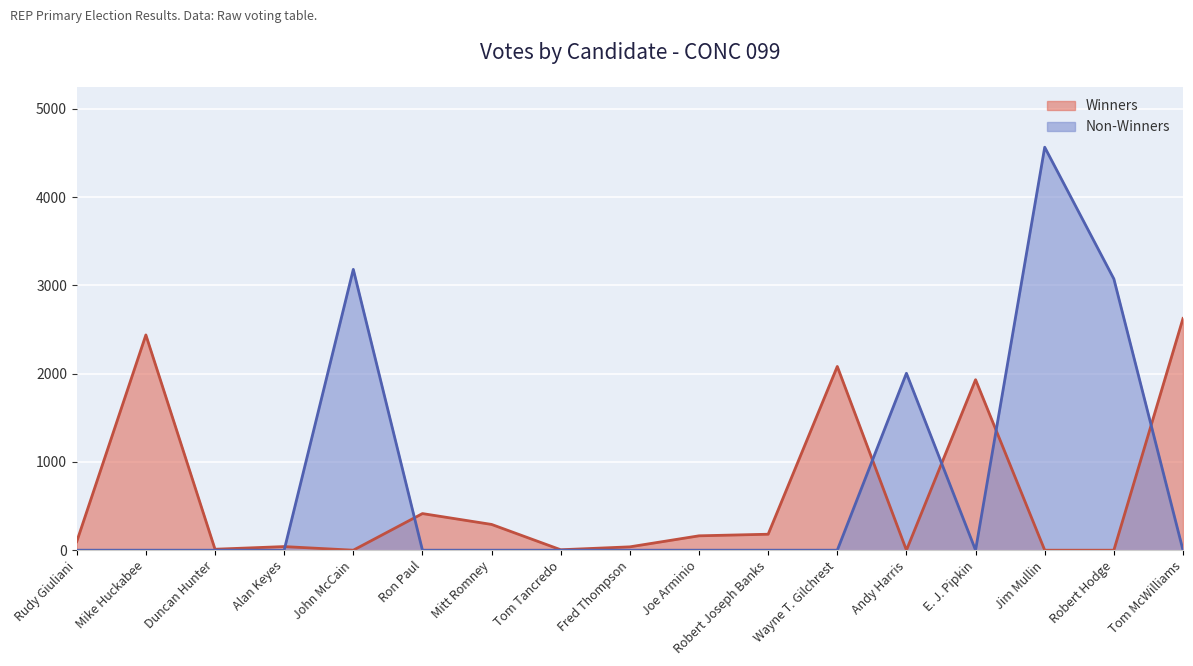

What is the average value of the Winners series?

607